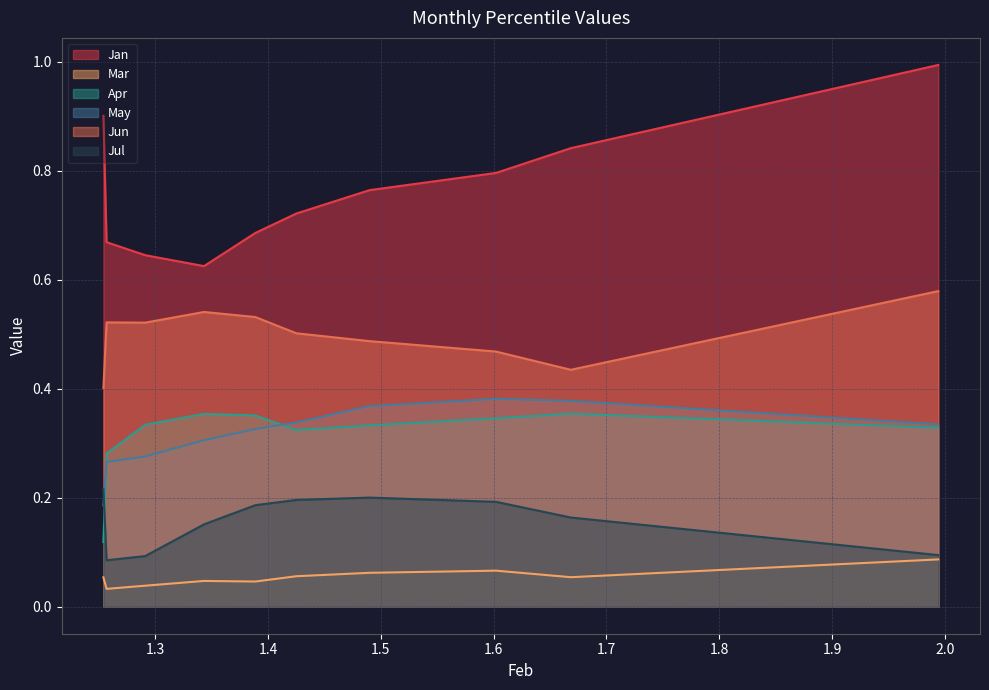

The value of Jul at pct95 is 0.1. True or false?

True